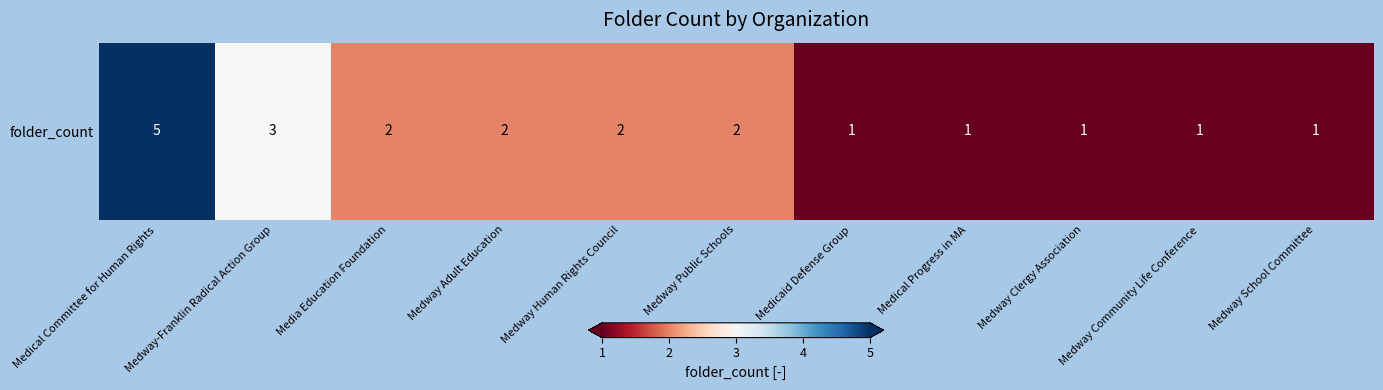

Which has a higher value, Medway Public Schools or Media Education Foundation?

Medway Public Schools